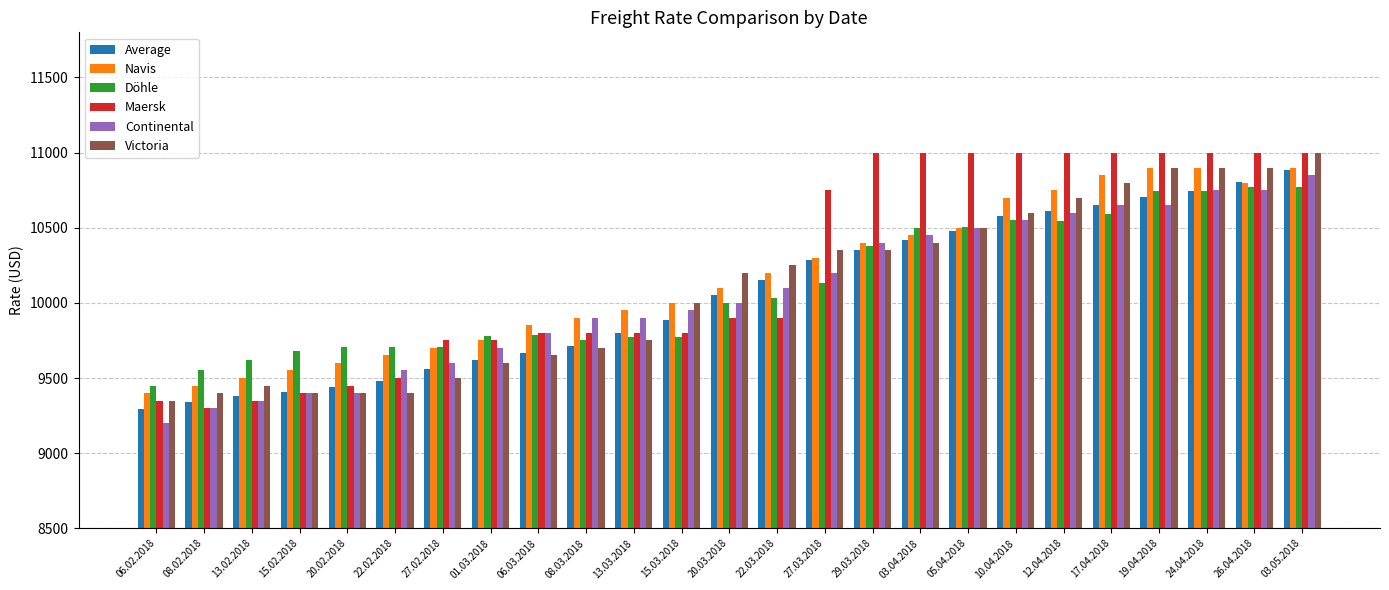

Which series has the largest total across all categories?

Maersk